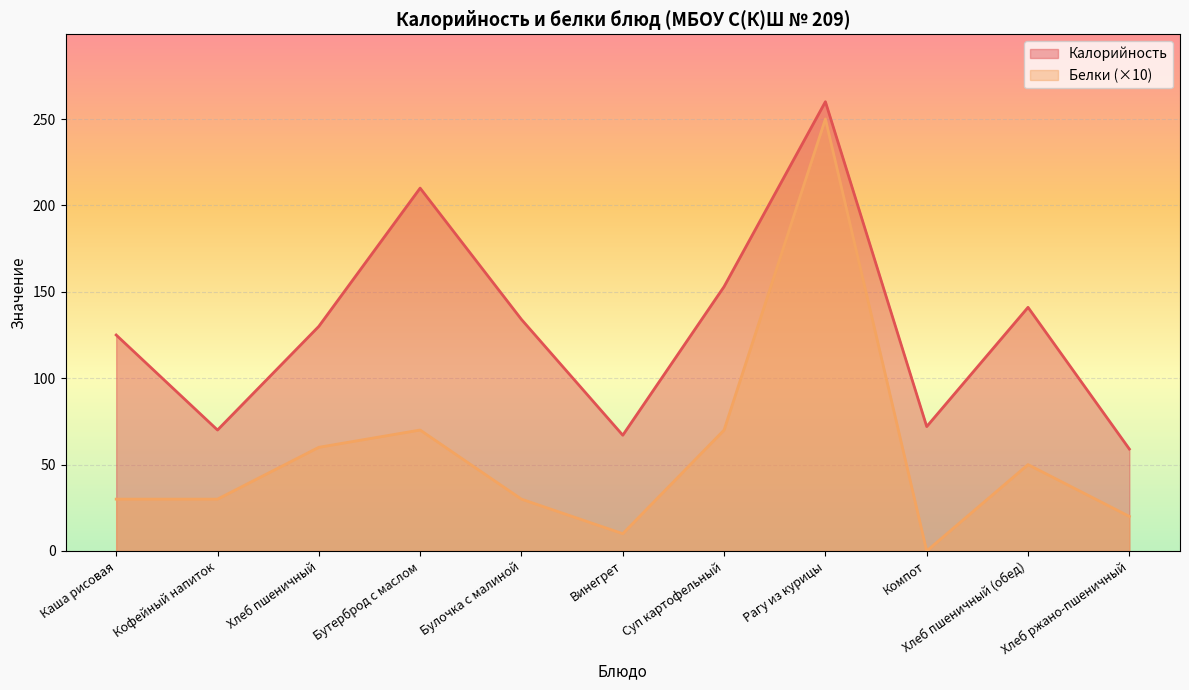

How many interior local valleys does the Белки series have?

2